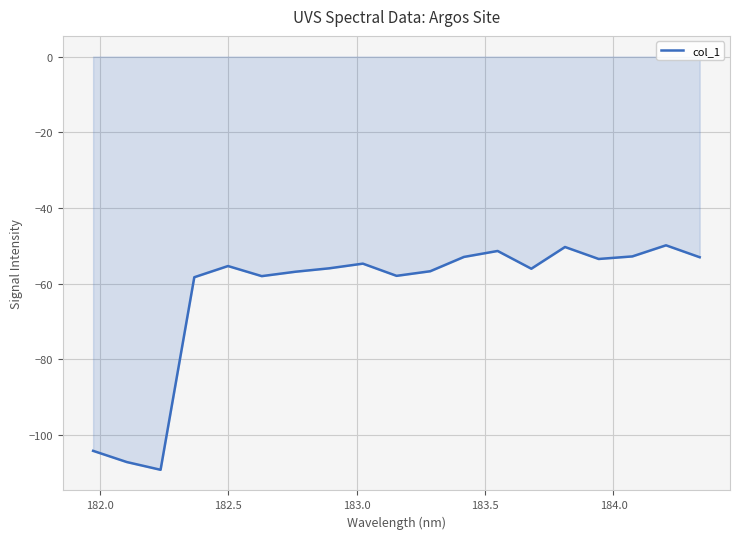

What is the minimum value shown in the chart?

-109.2